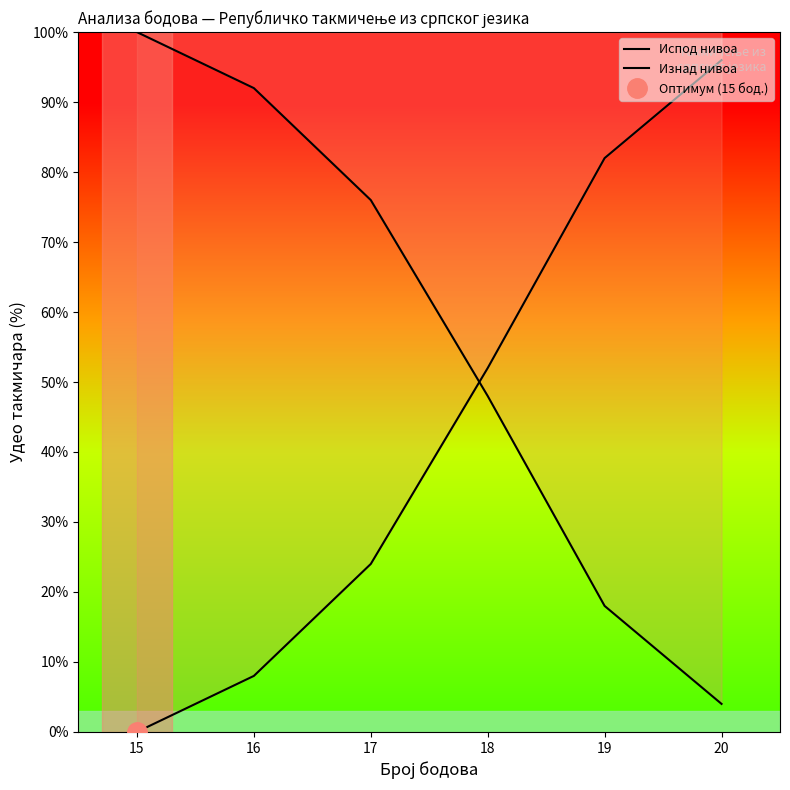

How many series are shown in this chart?

2